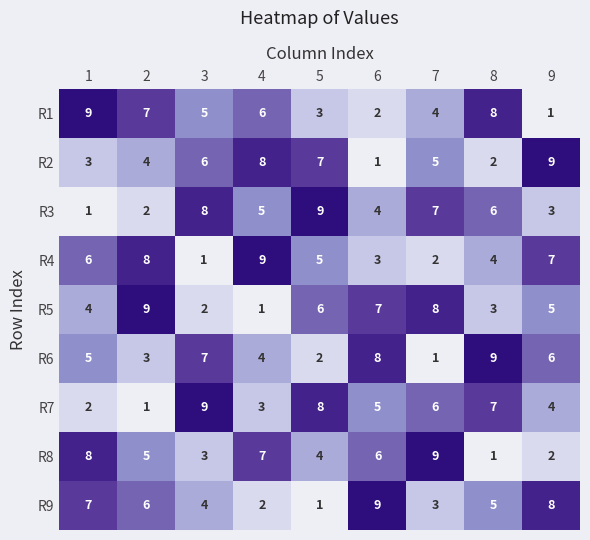

Is the value of R9 at 4 greater than the value of R2 at 9?

No